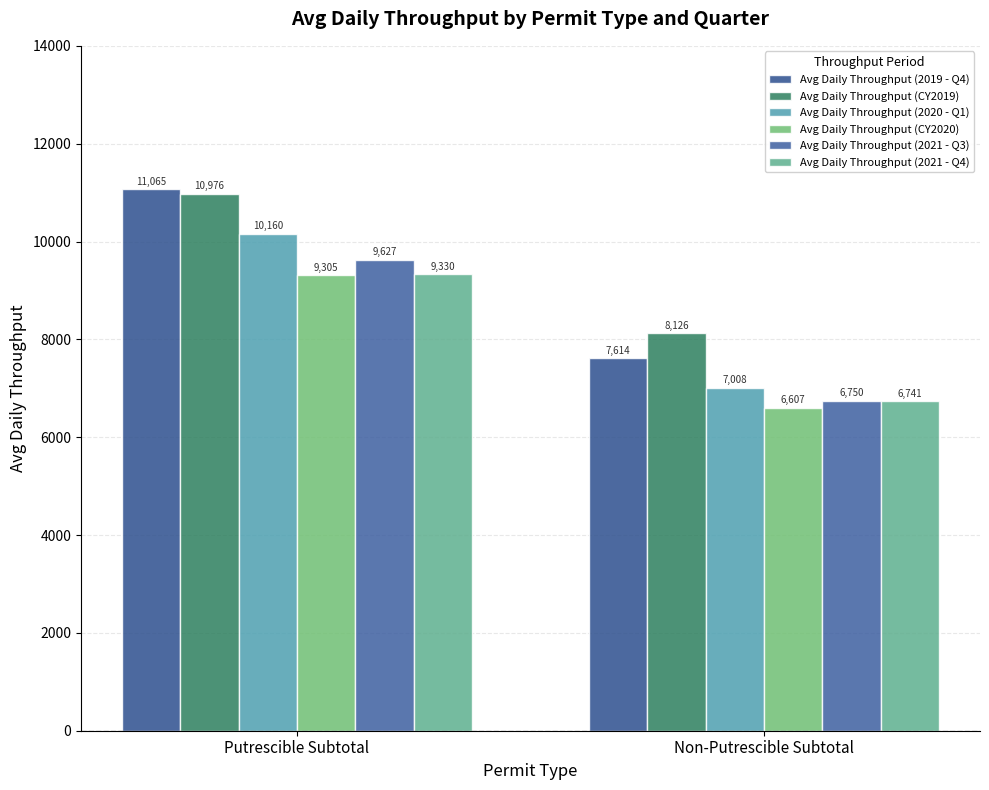

Is it true that Avg Daily Throughput (2019 - Q4) equals 7614.4 at Non-Putrescible Subtotal?

True